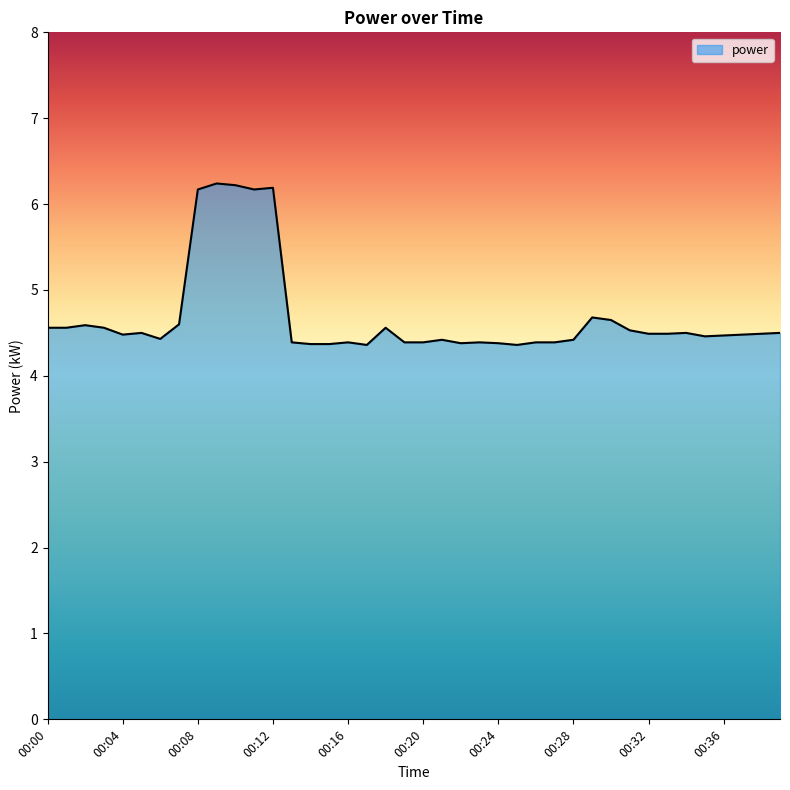

What is the difference between the maximum and minimum values?

1.9